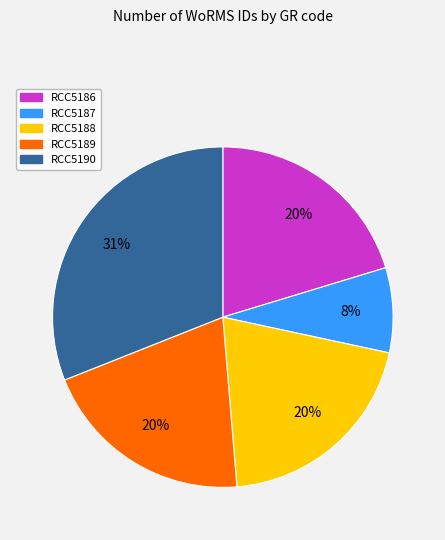

To the nearest percent, what is the difference between the RCC5187 and RCC5186 slice percentages?

12%